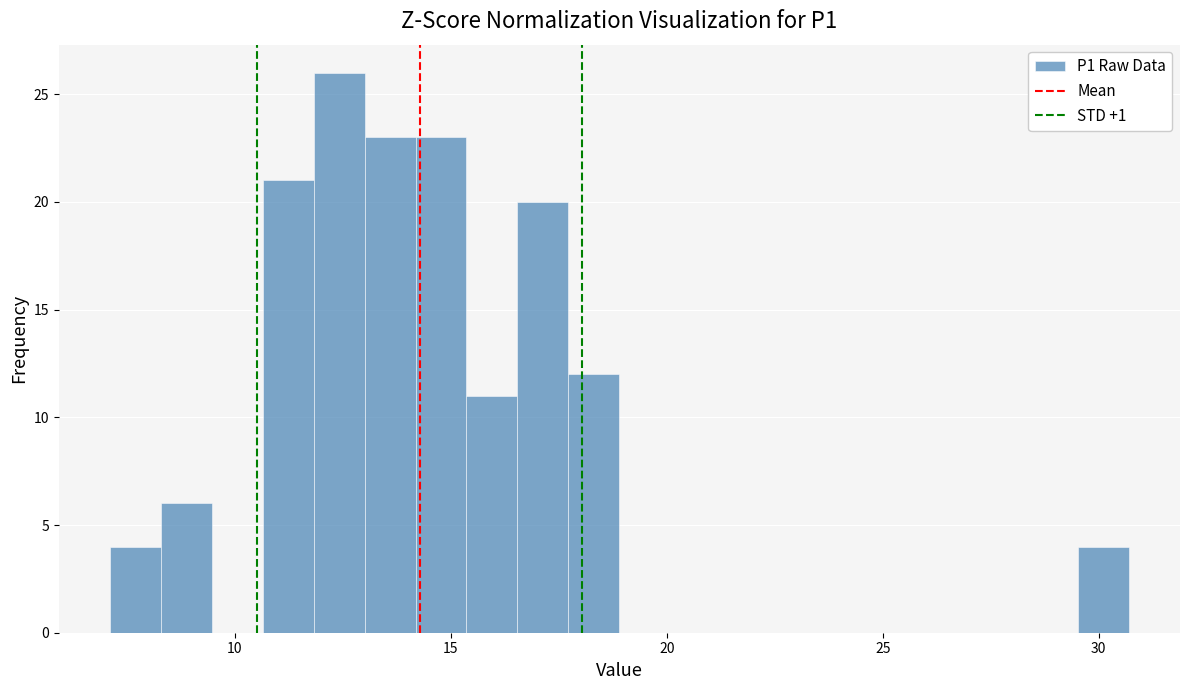

Around what value on the x-axis is the tallest bar? Give the approximate position of its centre, as read against the axis.

12.5